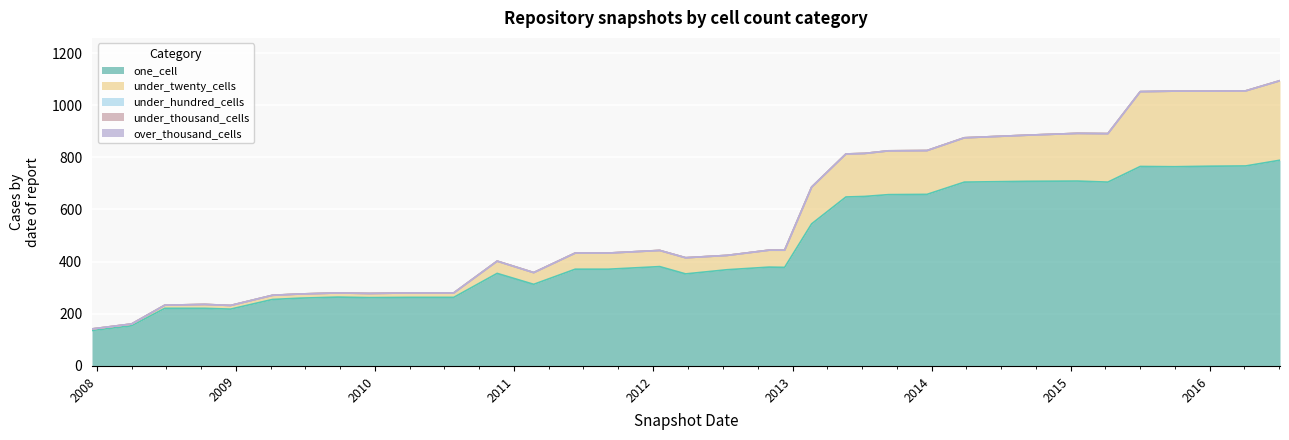

Read the one_cell value at 2010-04-01, to the nearest 50.

250